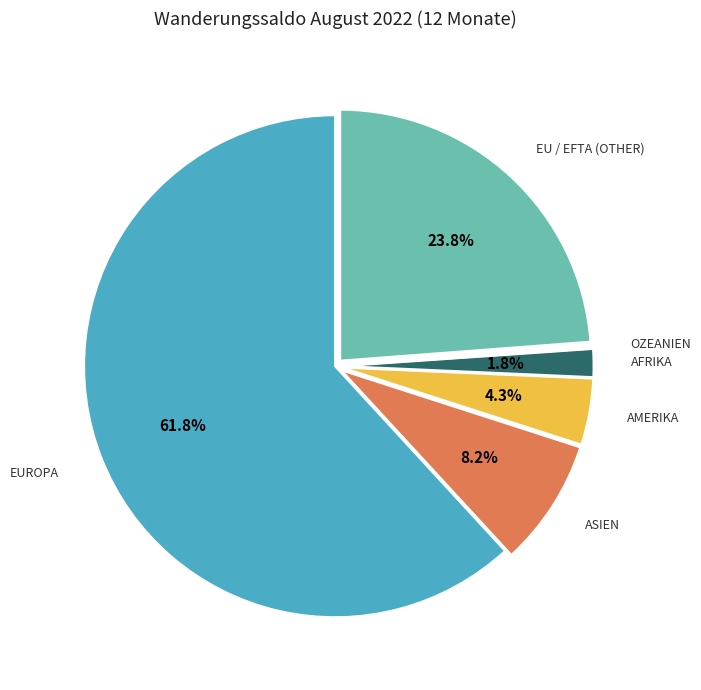

Is there a majority slice in this chart?

Yes